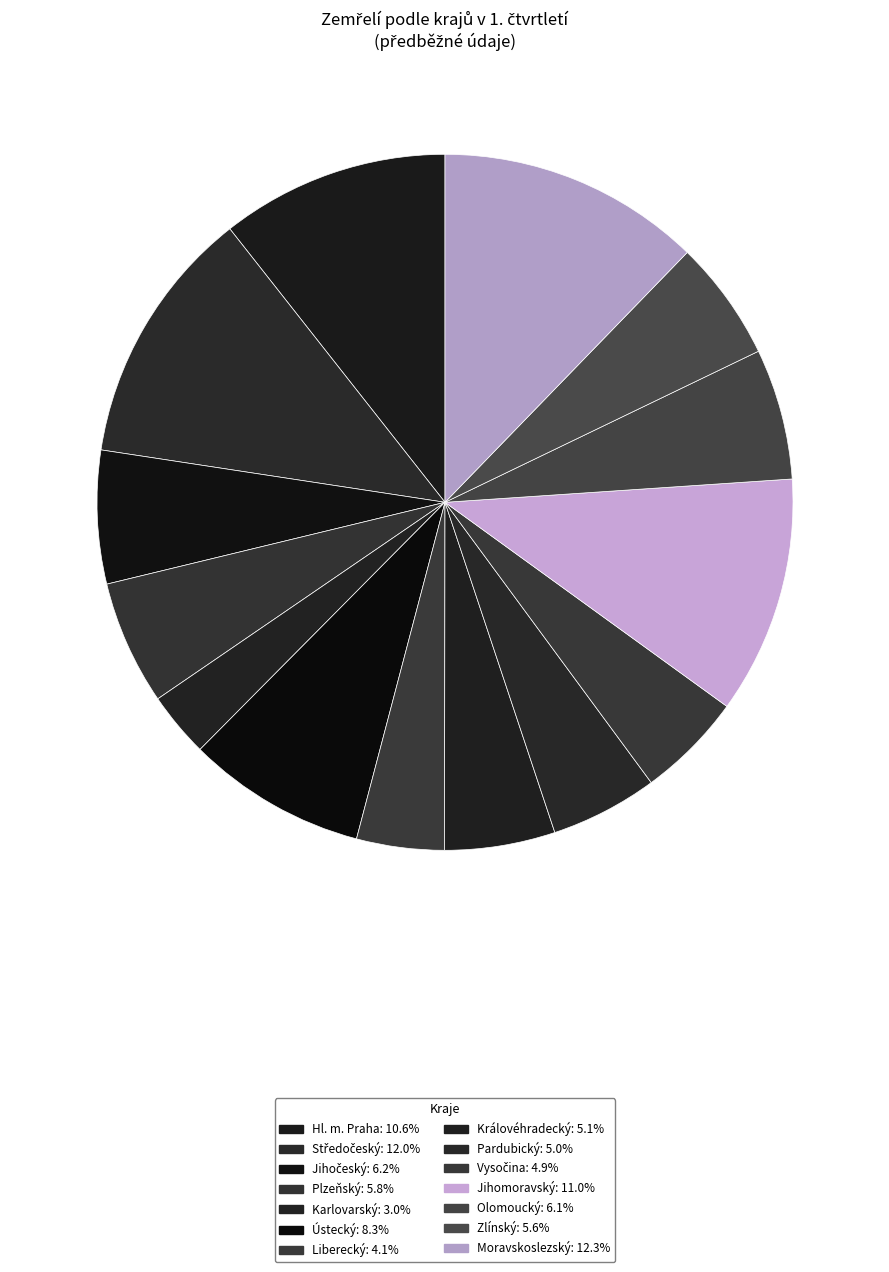

How many segments does this pie chart have?

14